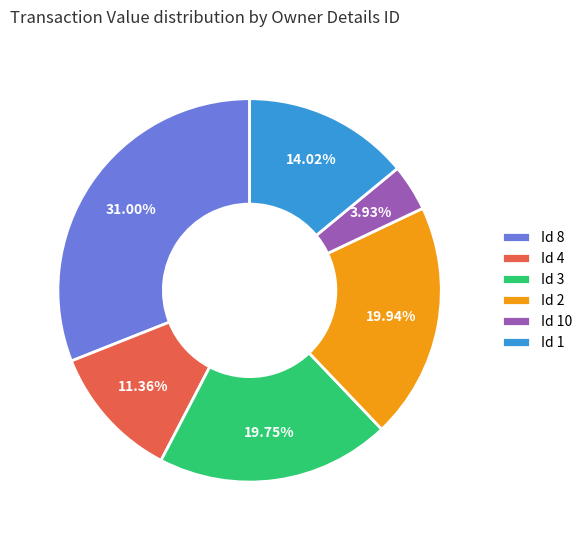

Which has a higher value, Id 8 or Id 3?

Id 8